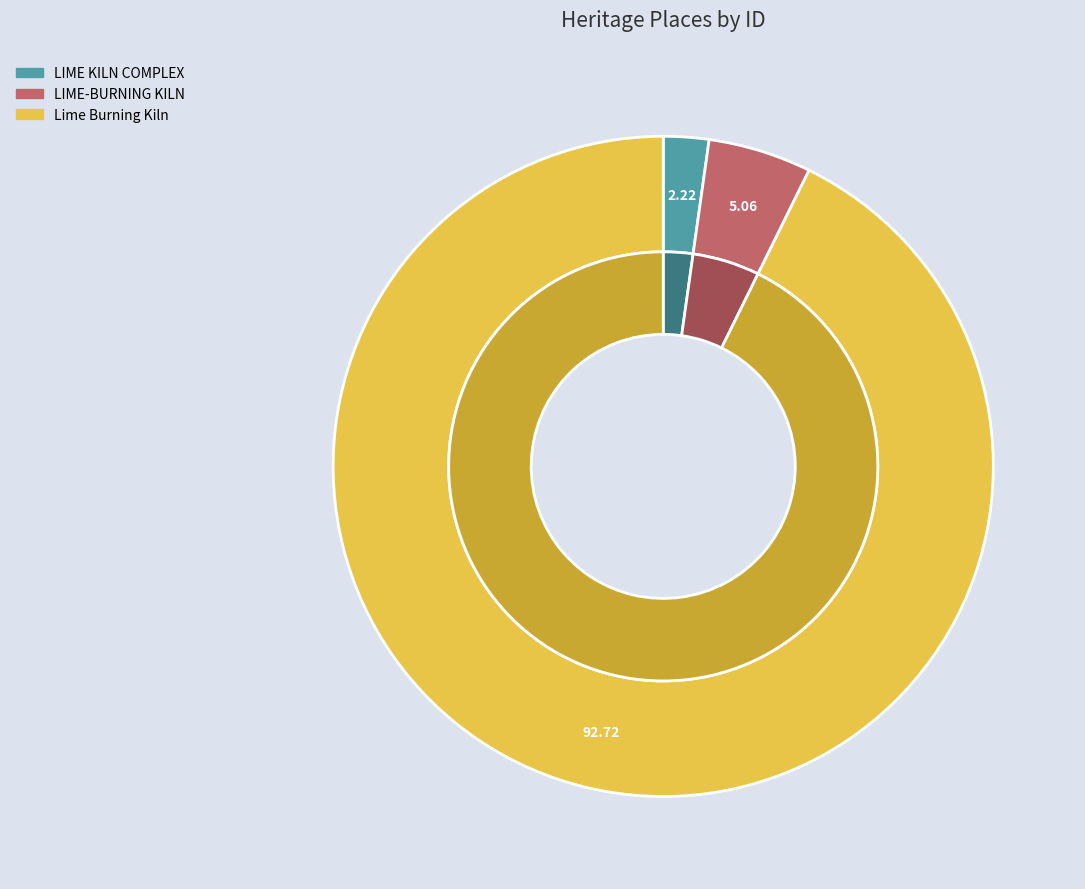

How many segments does this pie chart have?

3